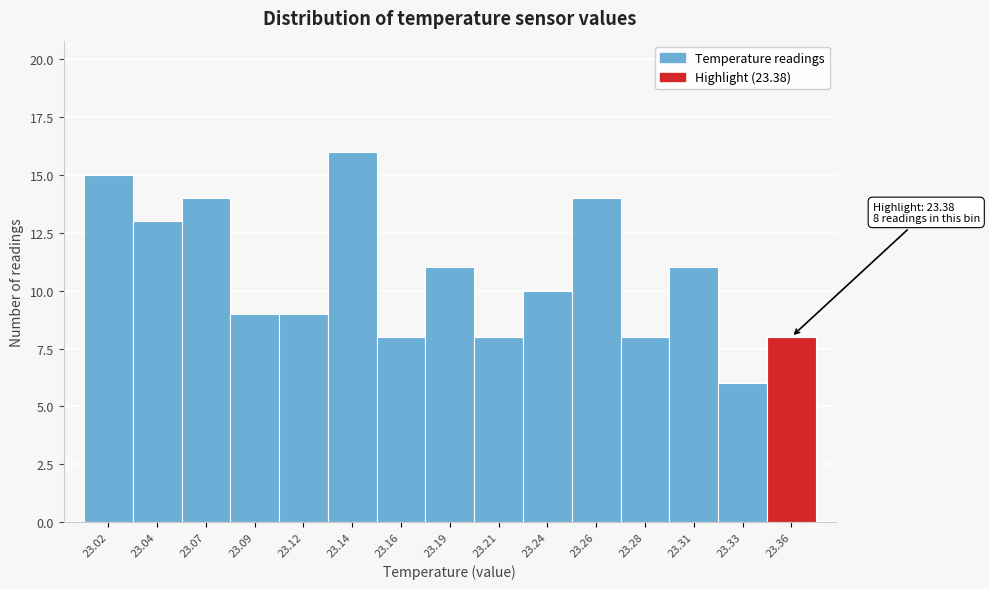

Reading right to left, what are all the values shown in this chart?

8	6	11	8	14	10	8	11	8	16	9	9	14	13	15